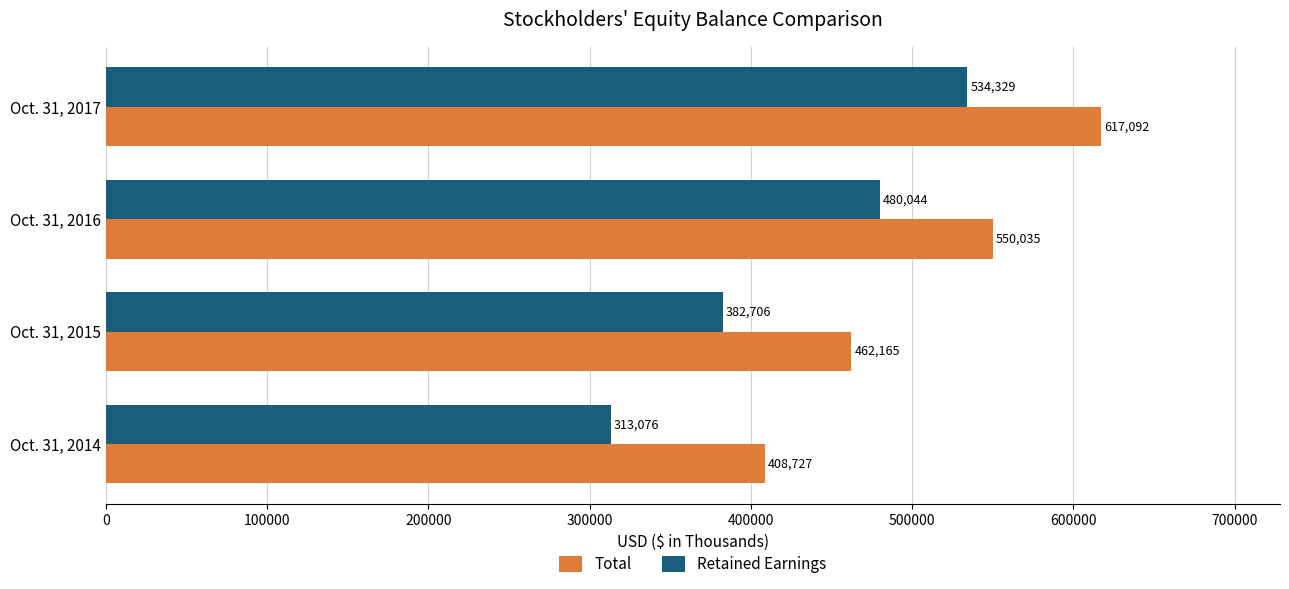

What are all the series names shown in the legend?

Total, Retained Earnings